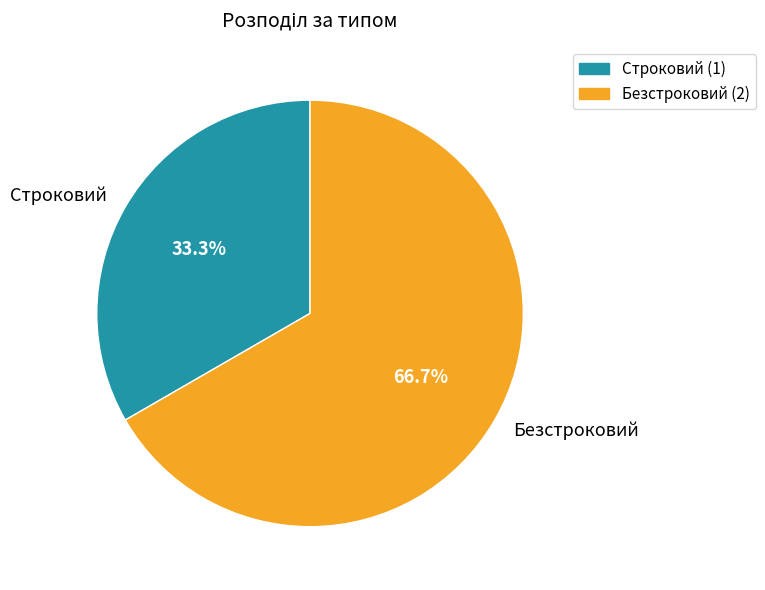

What is the total percentage of Безстроковий and Строковий?

100.0%